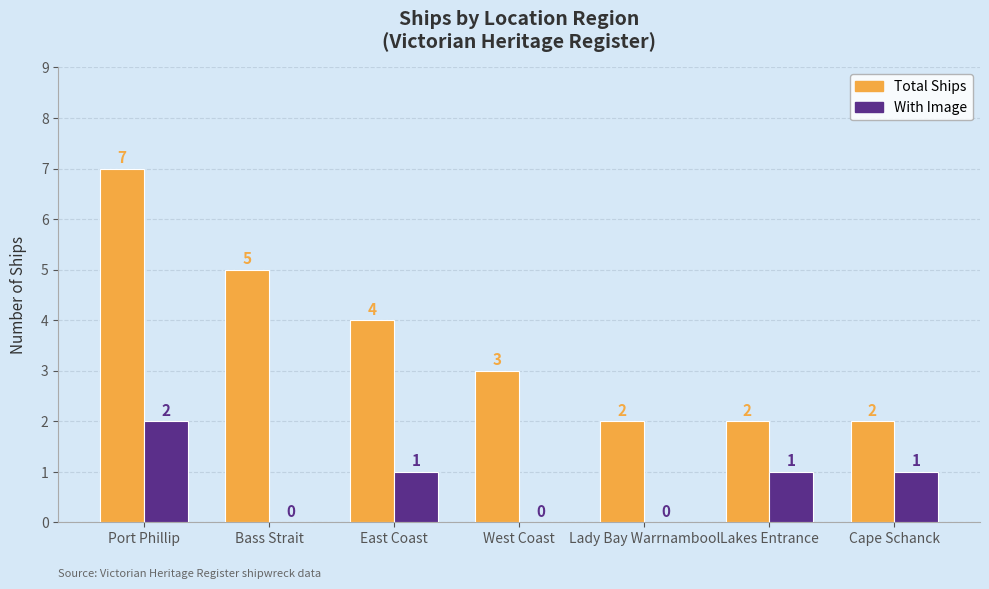

How many With Image values are between 0 and 1?

6